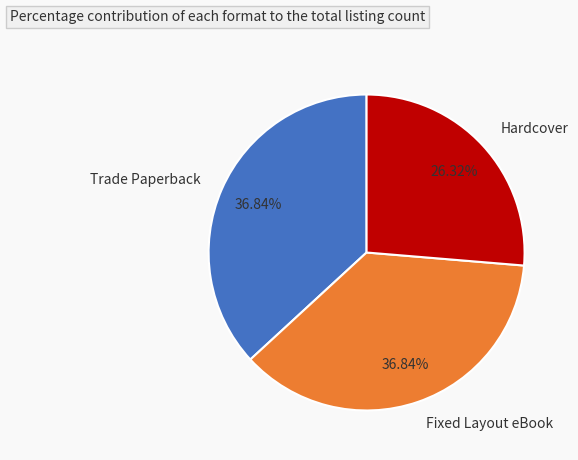

Is the sum of Hardcover and Fixed Layout eBook greater than half?

Yes